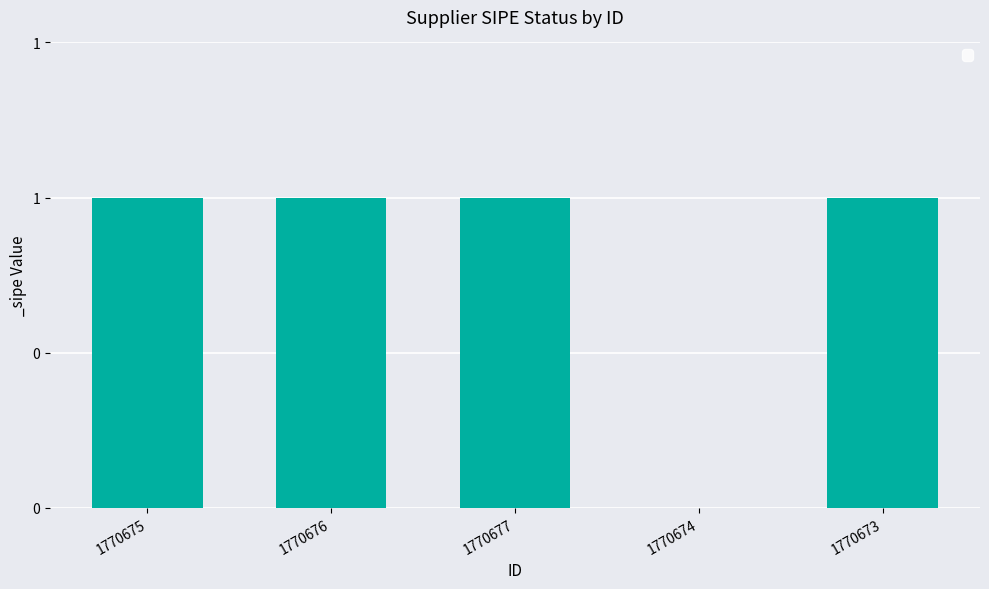

Rank the categories by value from lowest to highest.

1770674, 1770675, 1770676, 1770677, 1770673